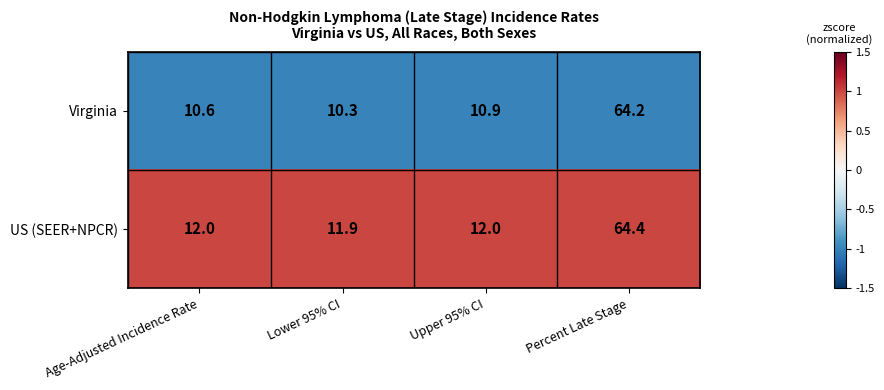

The value of US (SEER+NPCR) at Upper 95% CI is 8.1. True or false?

False